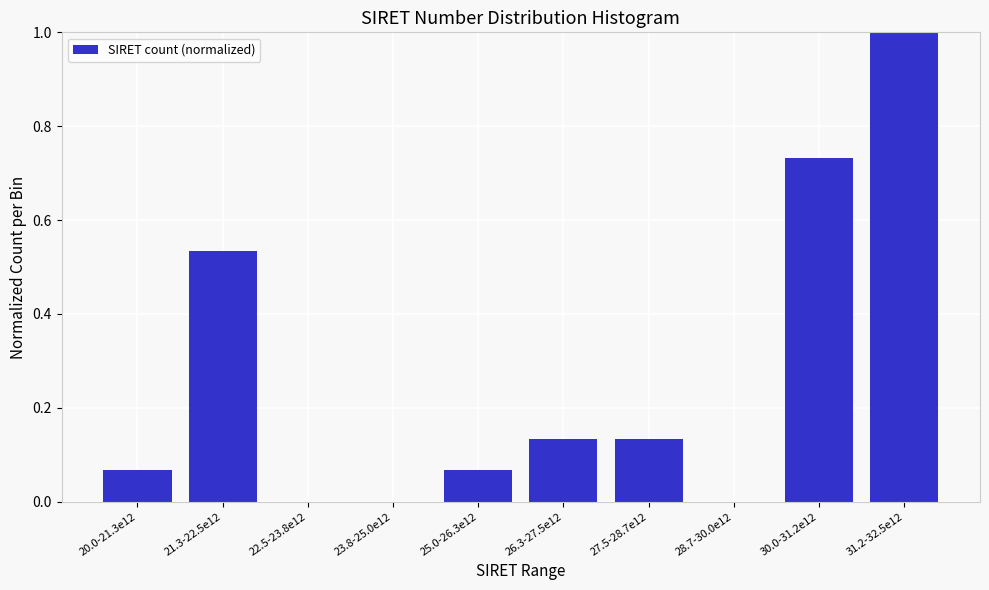

Is it true that the value at 21.3-22.5e12 is 0.3?

False